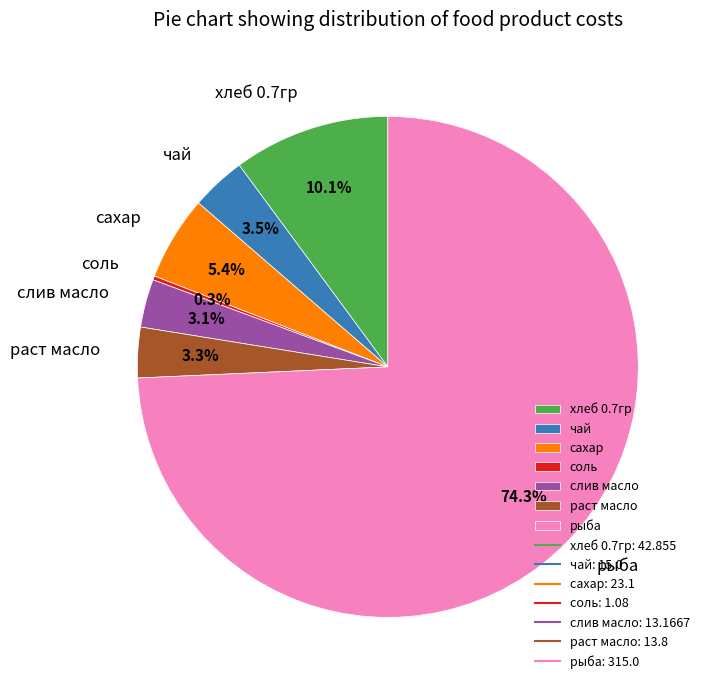

Which slice is the largest?

рыба